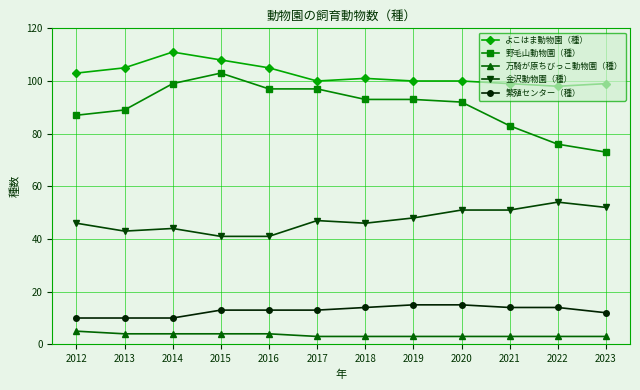

What is the total value across all series at 2017?

260